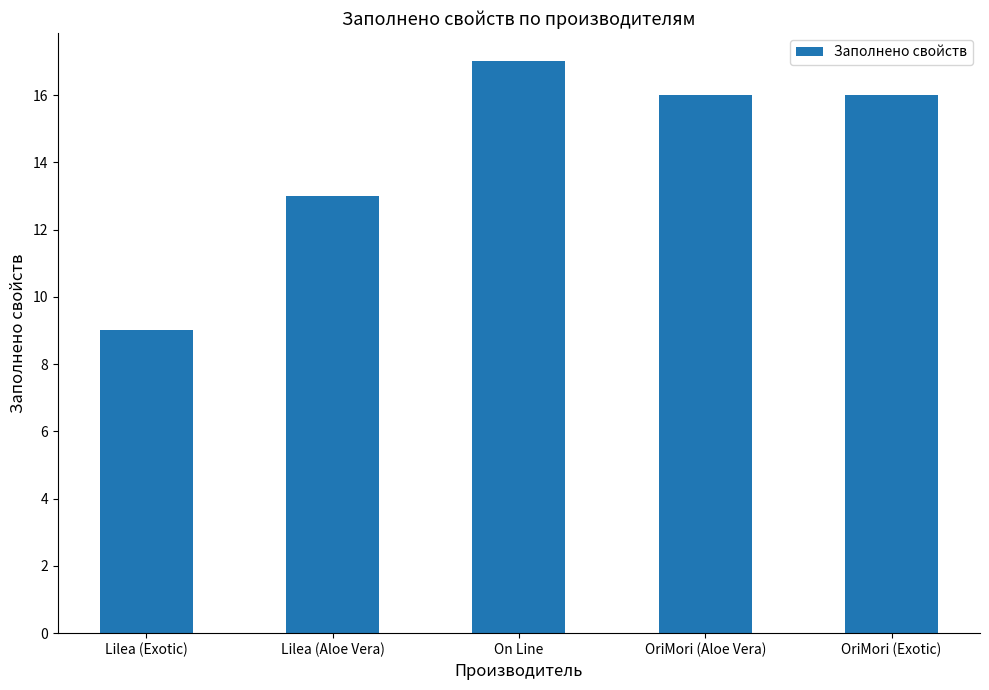

Where does the data first go above 16?

On Line